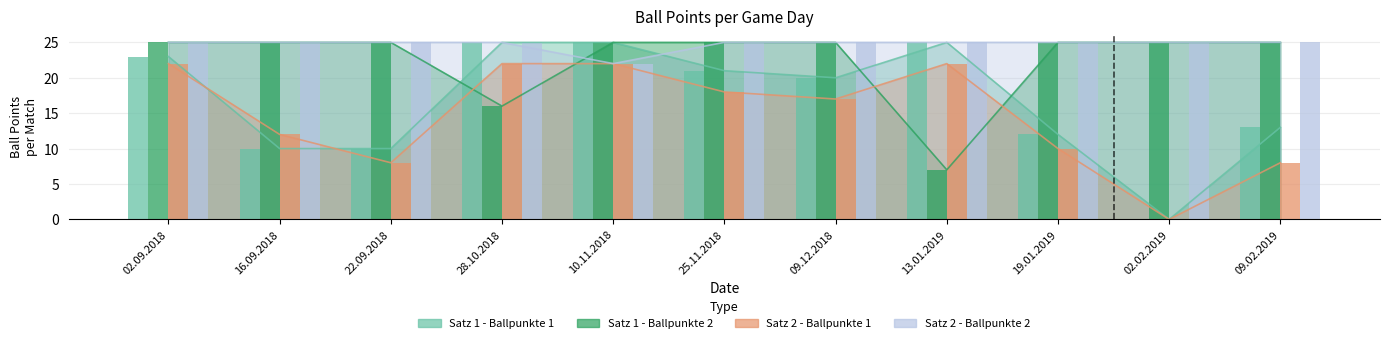

What is the average value of the Satz 1 - Ballpunkte 1 series?

17